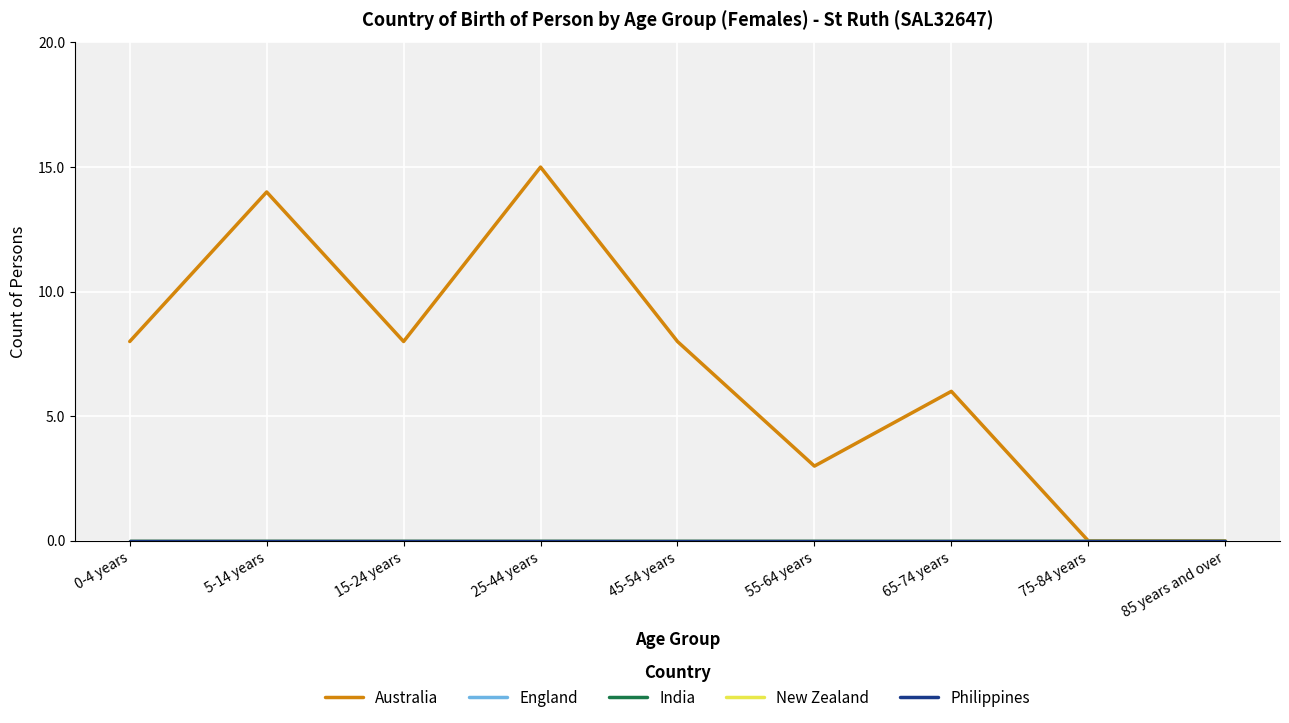

The value of Philippines at 75-84 years is 0. True or false?

True